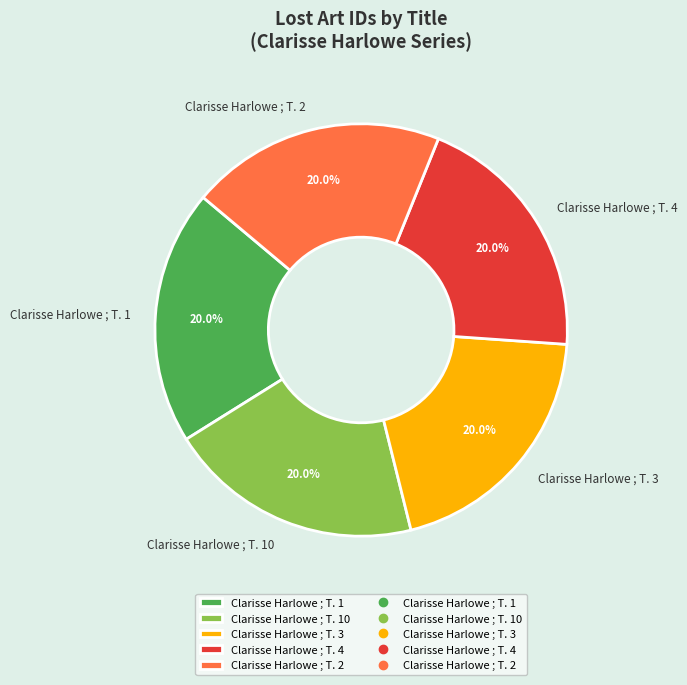

How many slices are in this pie chart?

5